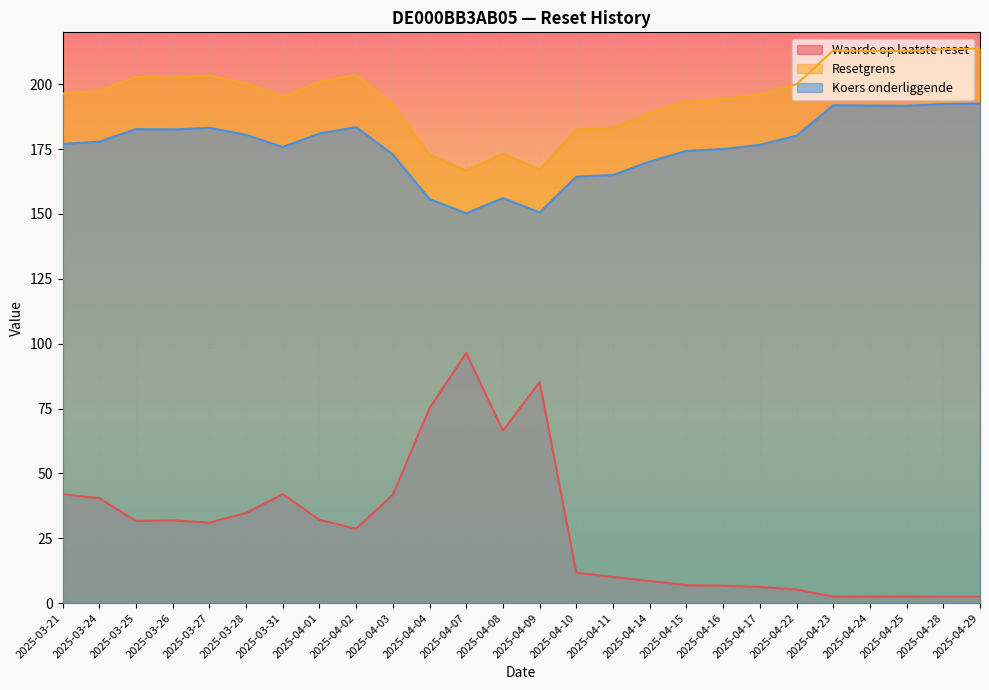

What is the approximate value of Resetgrens at 2025-03-21?

196.5